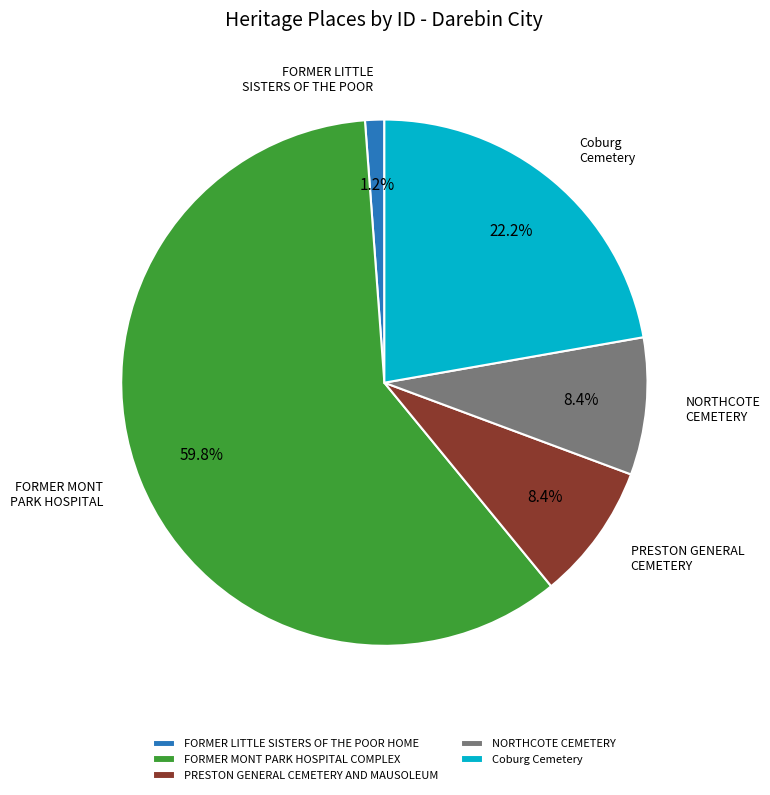

Which has a higher value, PRESTON GENERAL CEMETERY AND MAUSOLEUM or FORMER MONT PARK HOSPITAL COMPLEX?

FORMER MONT PARK HOSPITAL COMPLEX